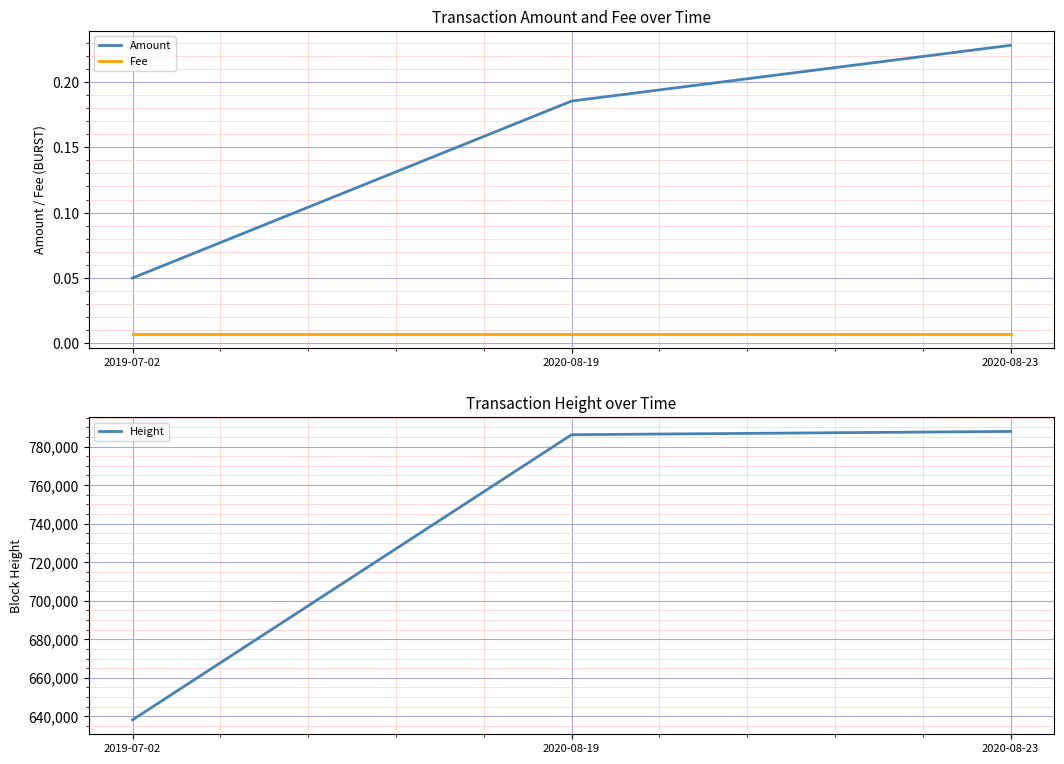

Which series has the widest spread of values?

Height